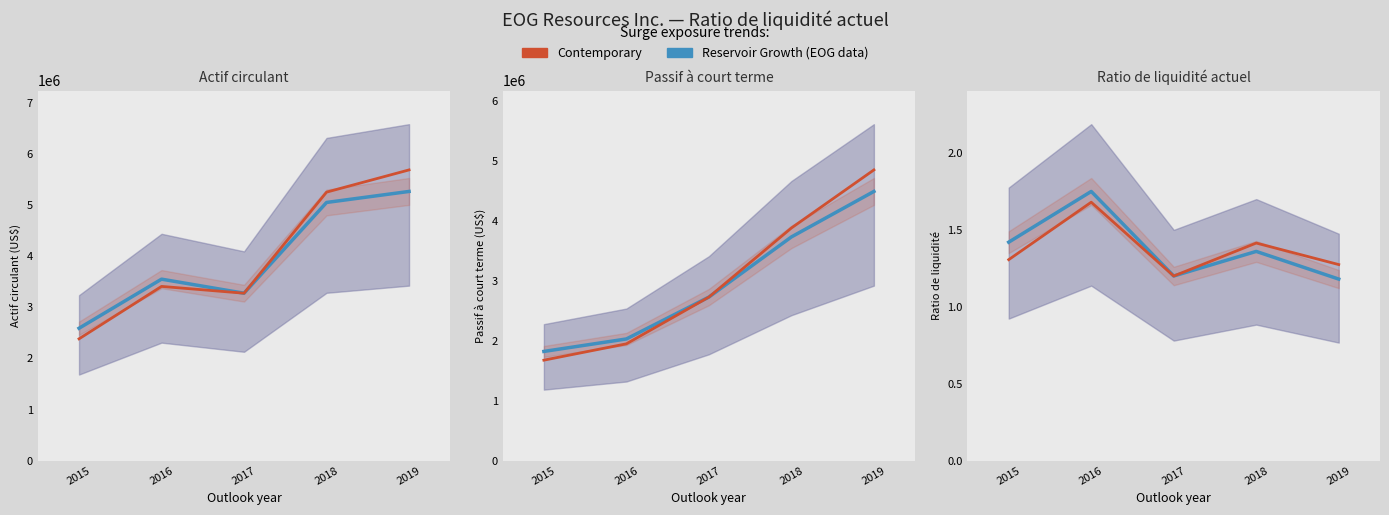

How many lines are shown in the chart?

2